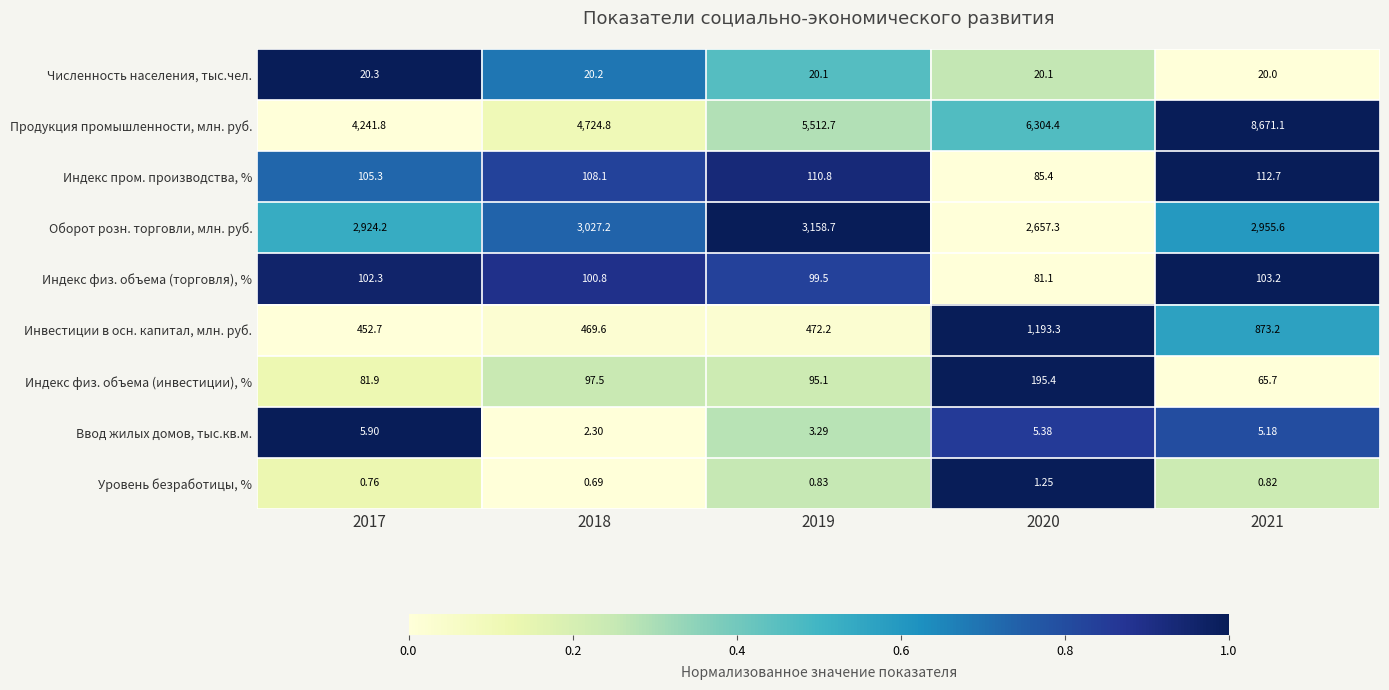

At which category is the sum across all series the highest?

2021